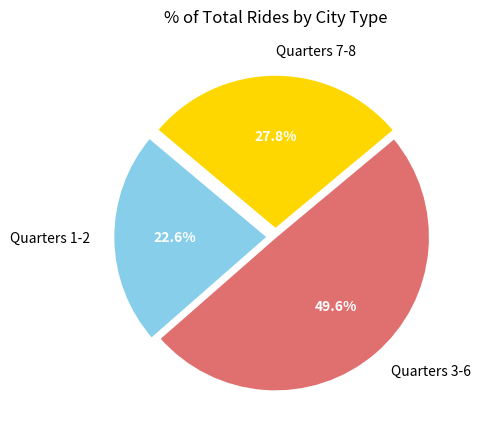

Is there any slice that represents more than half of the pie?

No